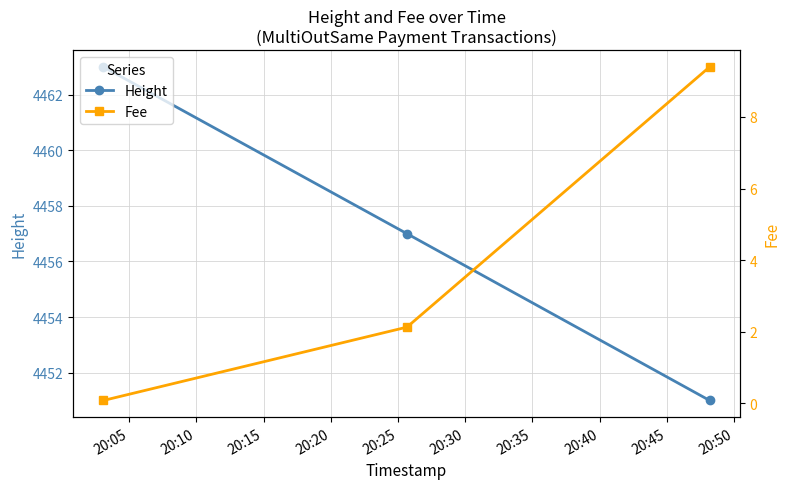

What is the difference between the maximum and second lowest values in the Height series?

6